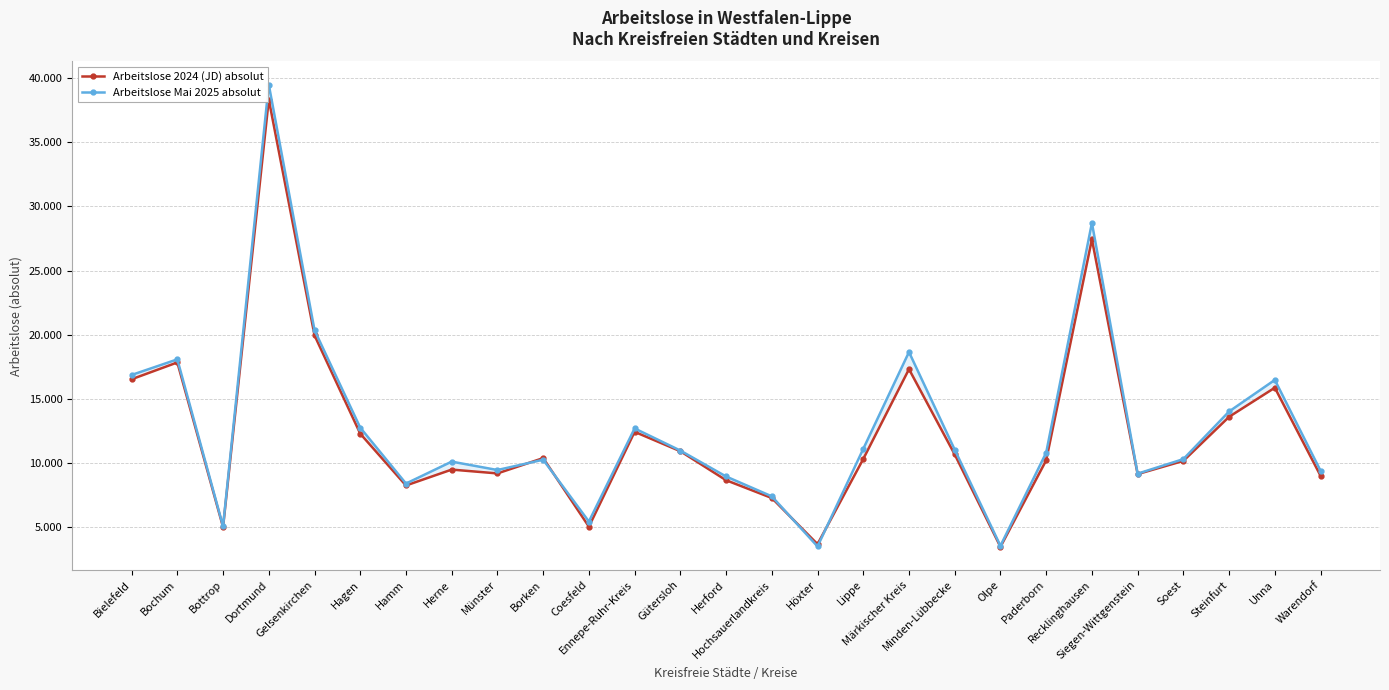

The Arbeitslose Mai 2025 absolut series shows 3511.0 at Höxter. True or false?

True